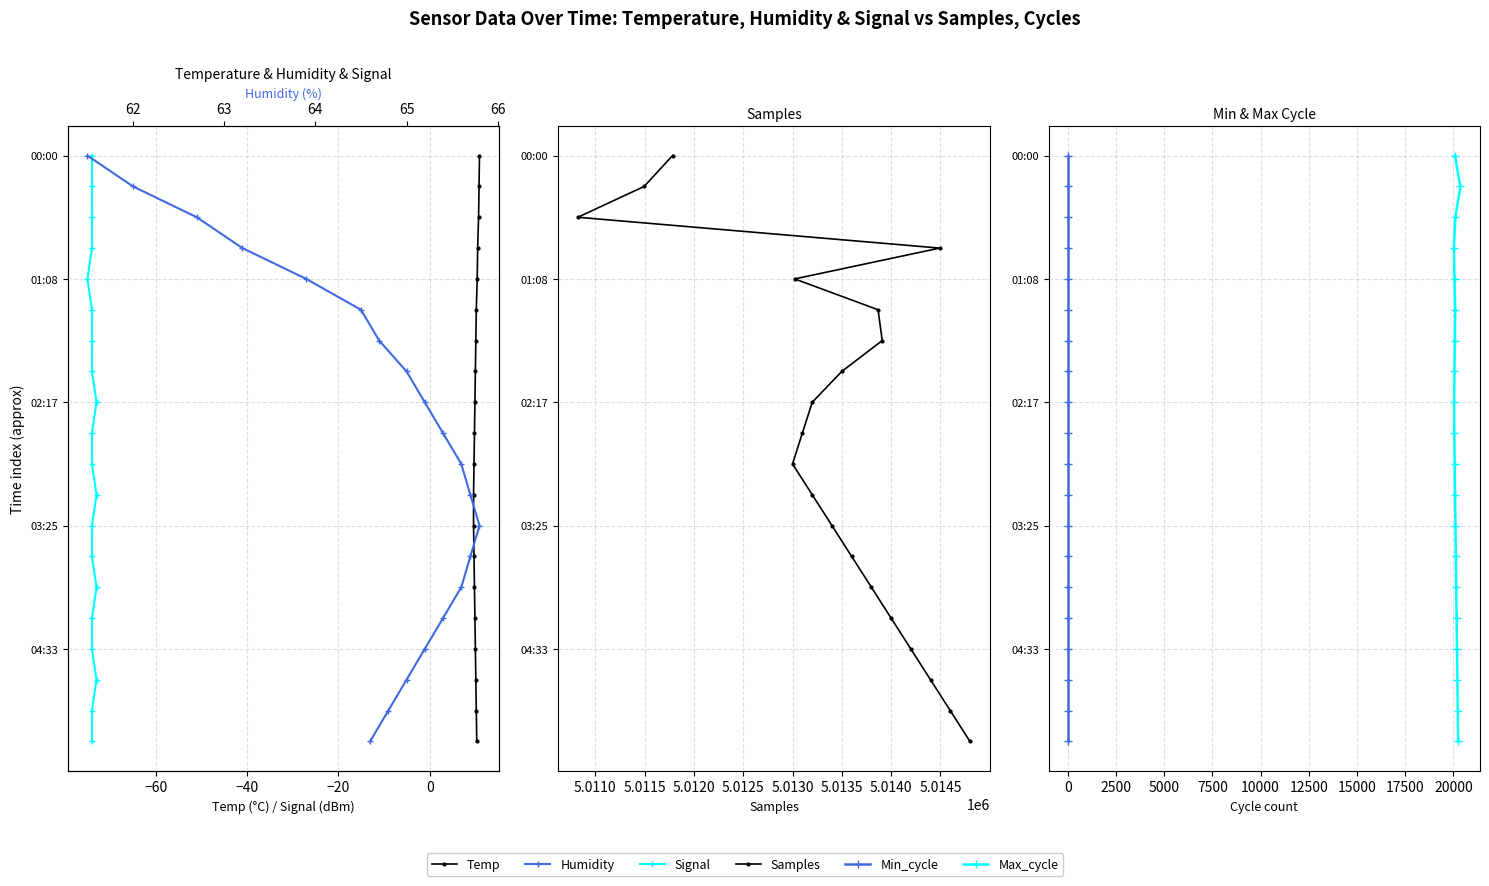

Which series has the widest spread of values?

Temp